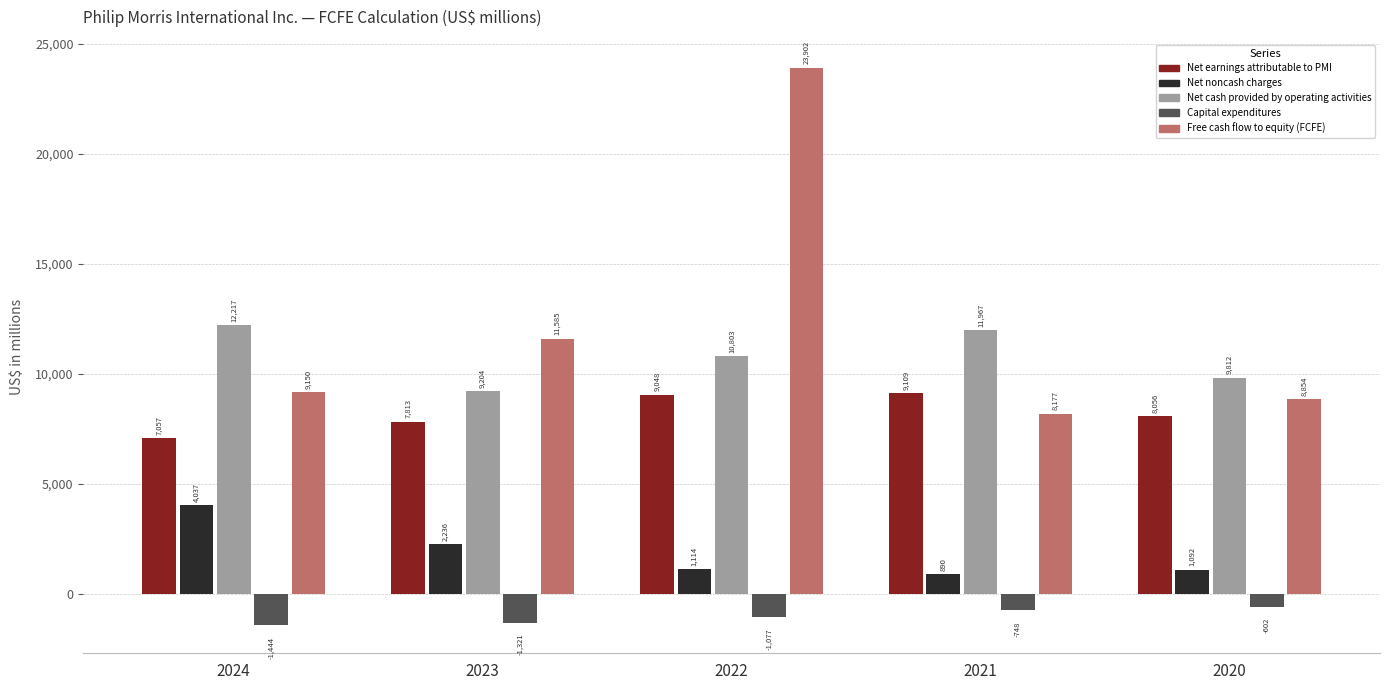

Read the Capital expenditures value at 2022.

-1077